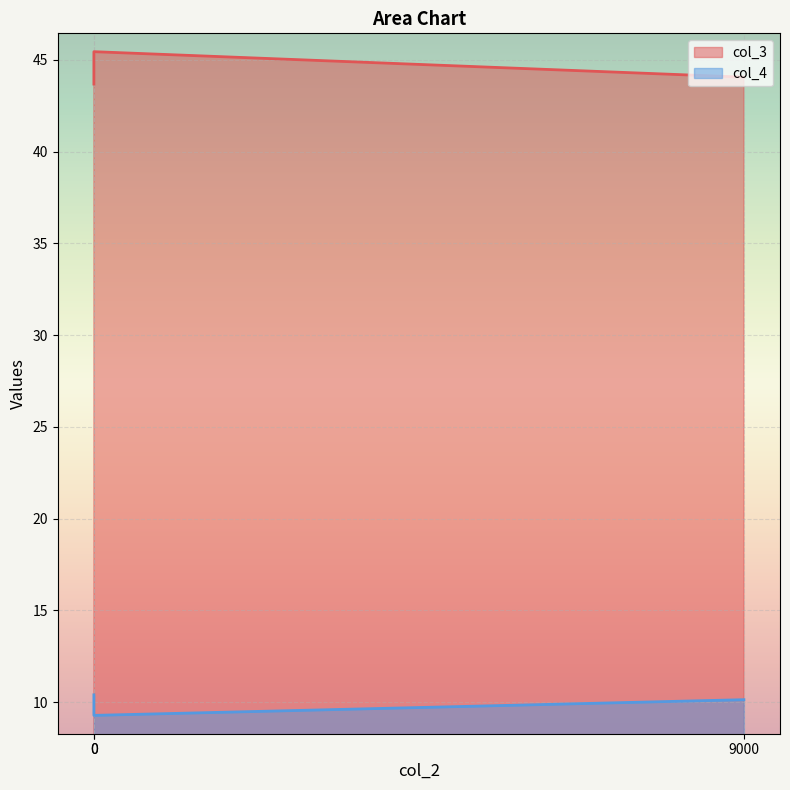

How many values in the col_4 series are below 10?

1